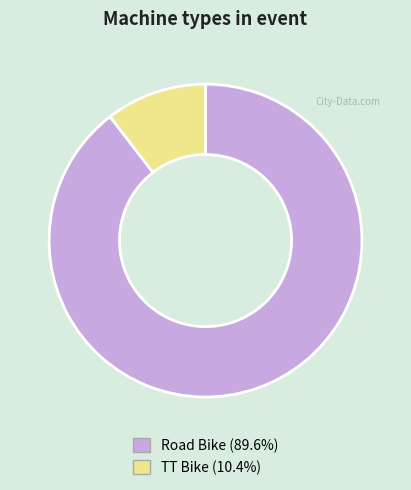

Does TT Bike account for over 50% of the chart?

No